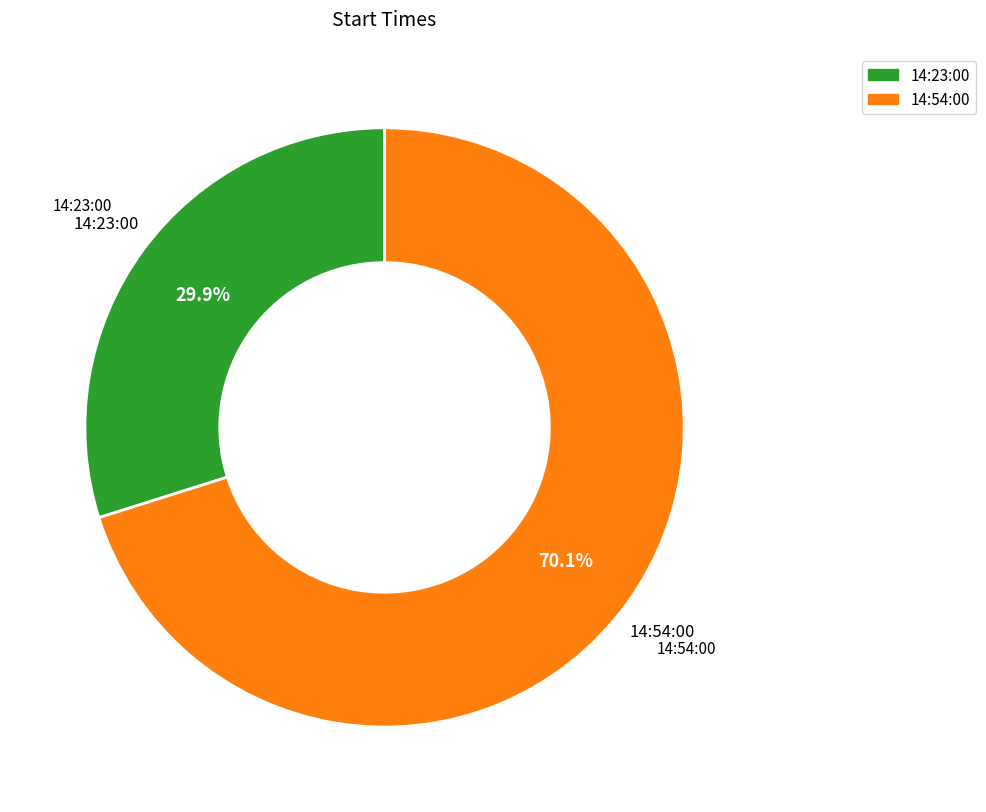

To the nearest percent, what is the combined percentage of 14:54:00 and 14:23:00?

100%